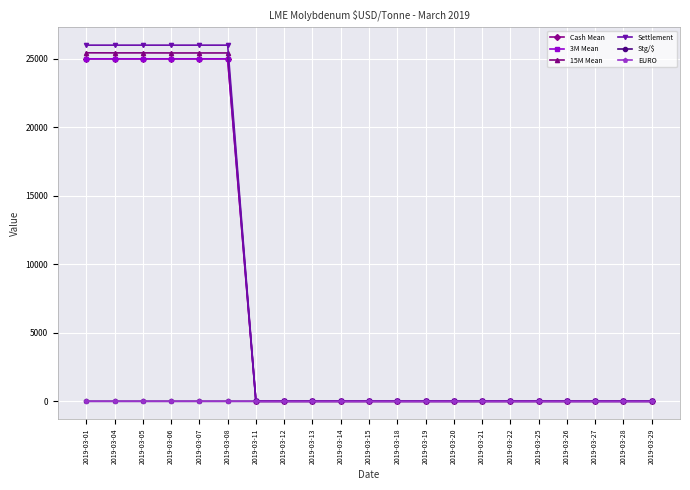

Is this an area chart (filled region under the line)?

No